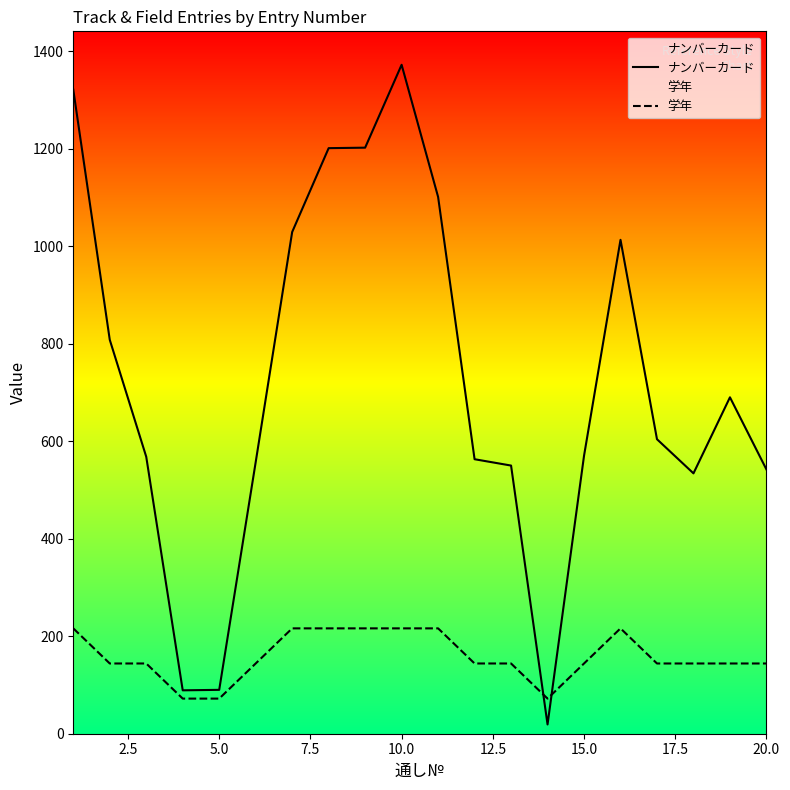

In 学年, how many points are higher than both neighbors (excluding endpoints)?

1